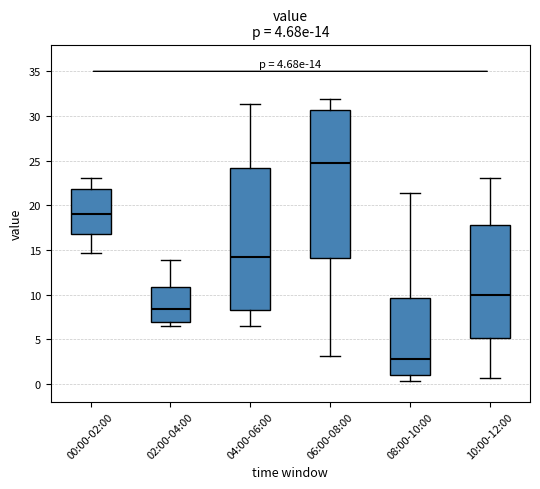

Comparing the boxes themselves (not the whiskers), which one is the tallest?

06:00-08:00